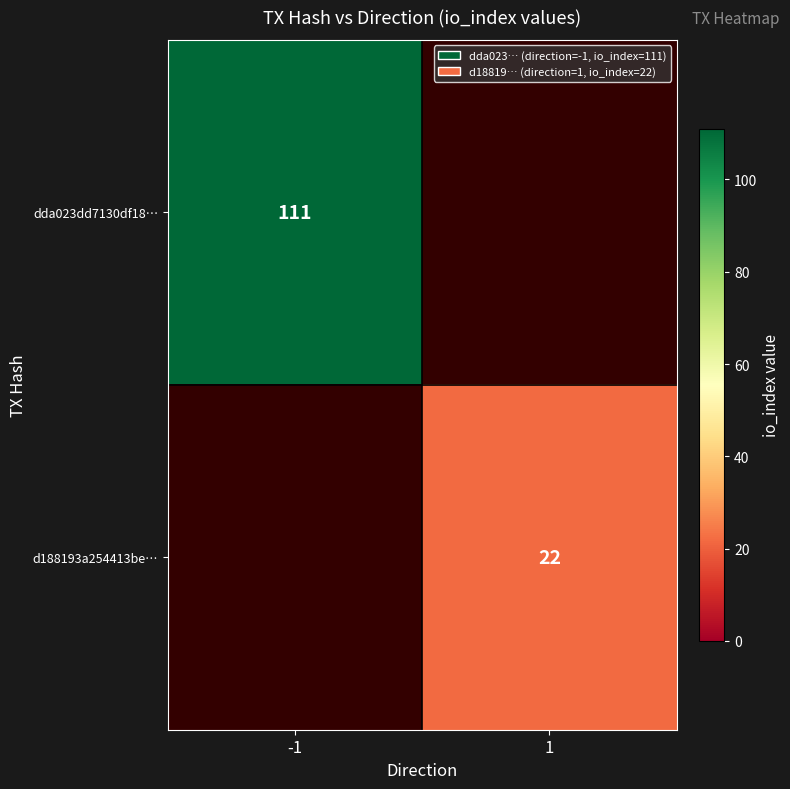

At how many categories does at least one series exceed 32?

1